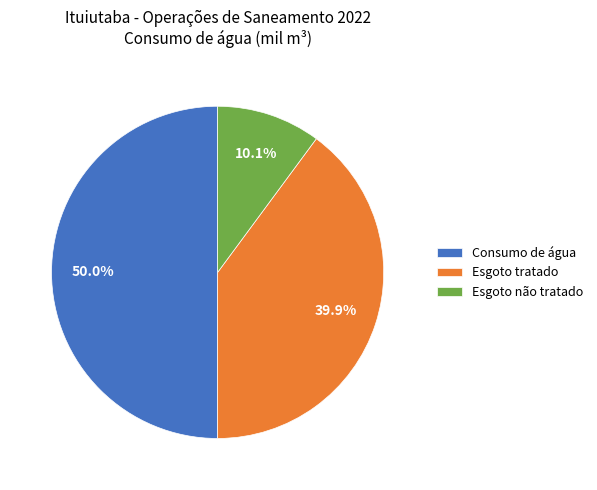

What is the largest slice in the pie chart?

Consumo de água